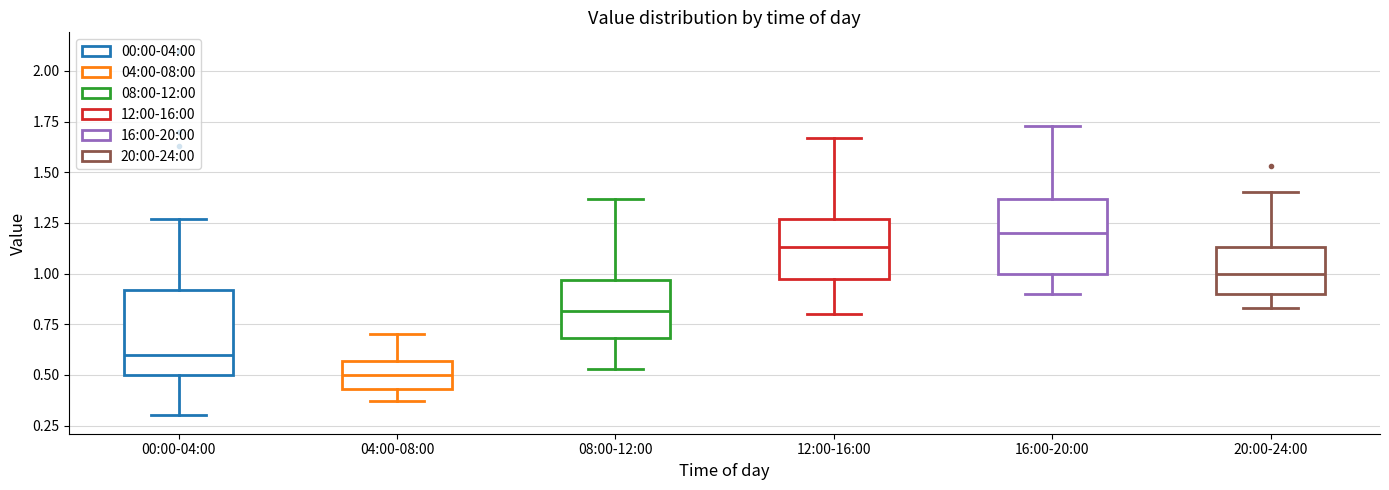

Where is the lower edge of the box for 08:00-12:00 on the y-axis? The values are not printed on the chart, so give them approximately, as read against the axis.

0.70